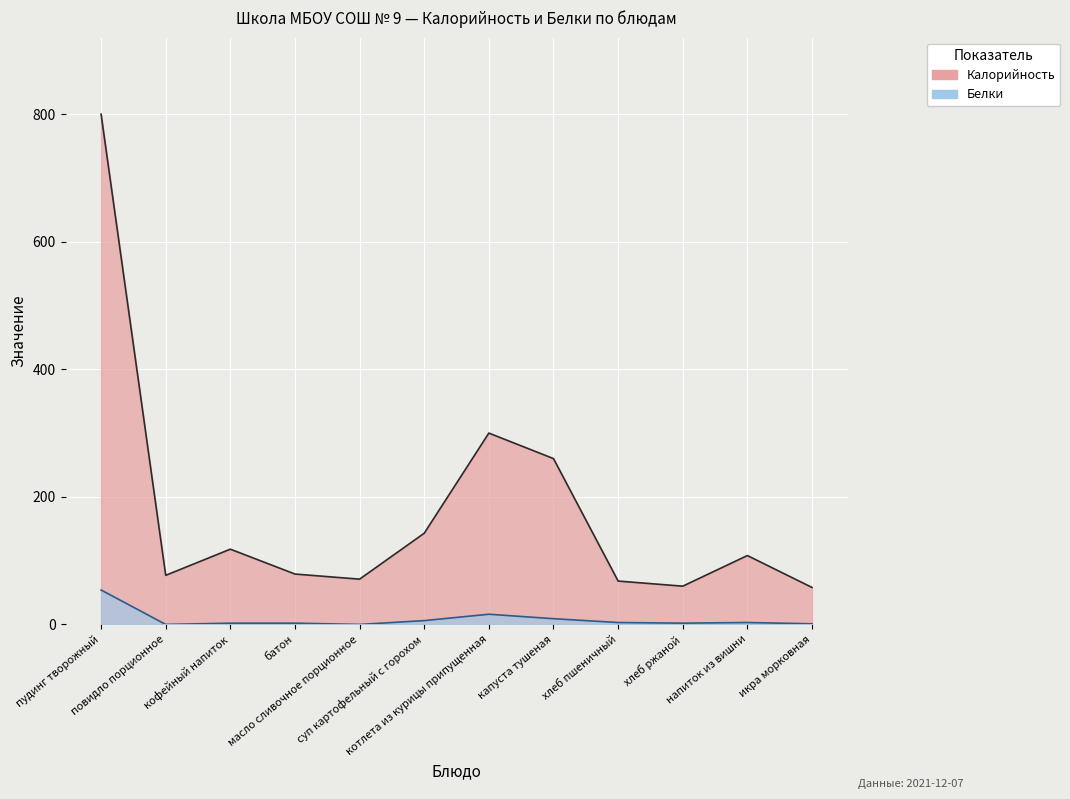

Which has a higher value, икра морковная or напиток из вишни?

напиток из вишни